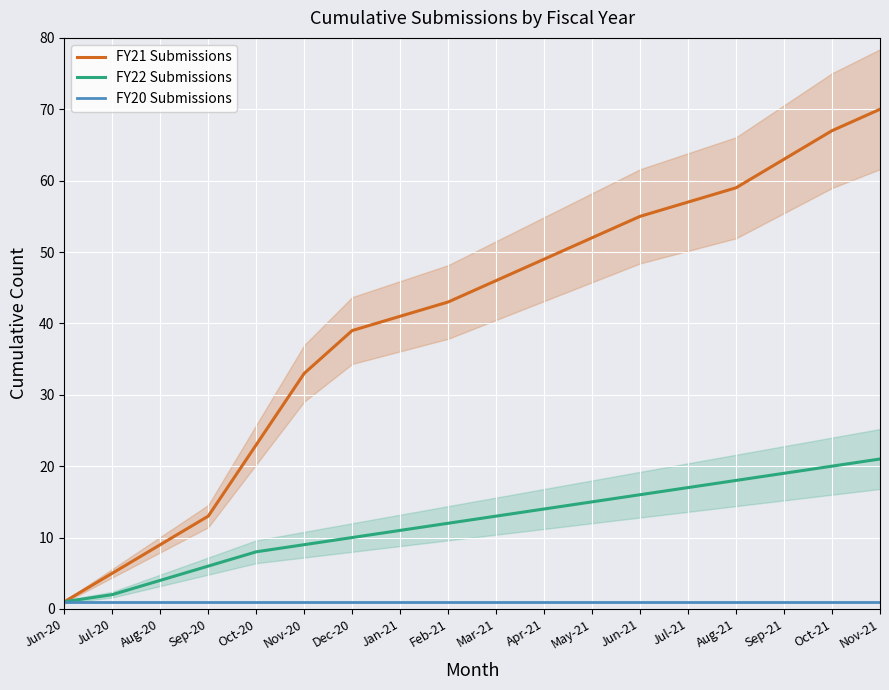

The FY21 Submissions series shows 67 at Oct-21. True or false?

True